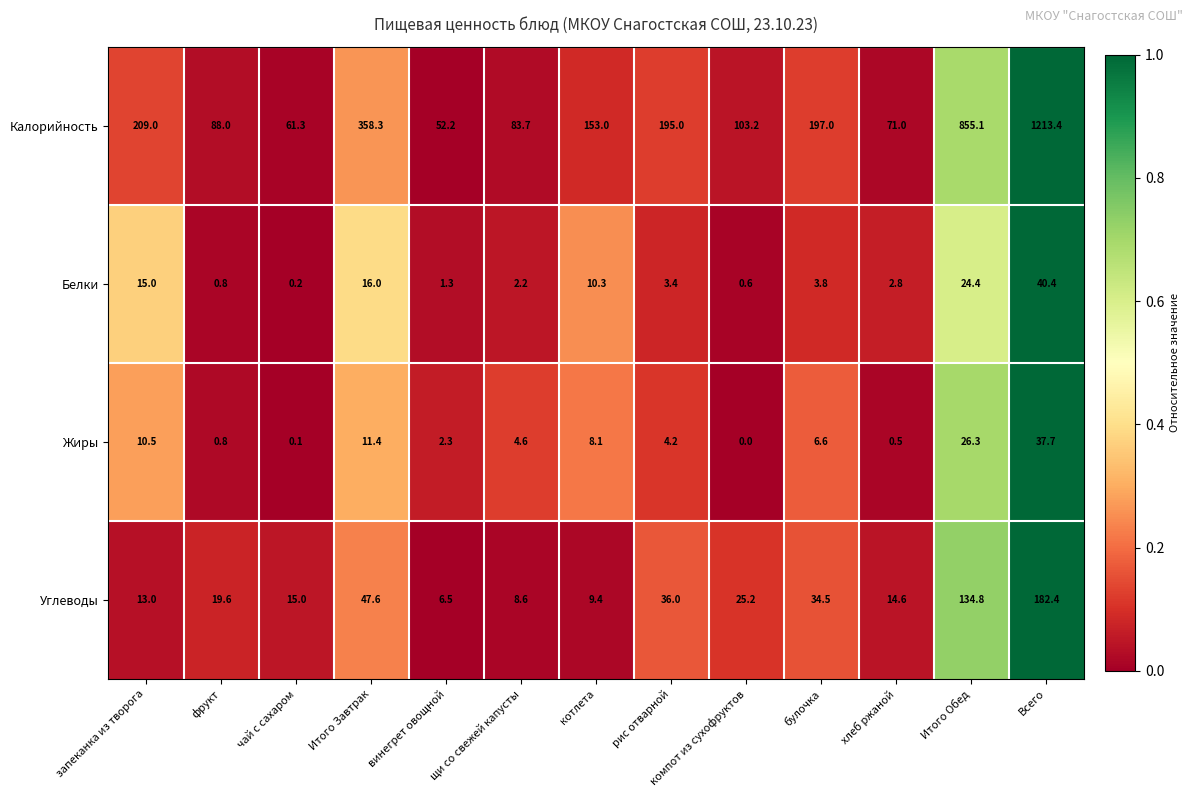

Rank the series by their maximum value, from highest to lowest.

Калорийность, Углеводы, Белки, Жиры